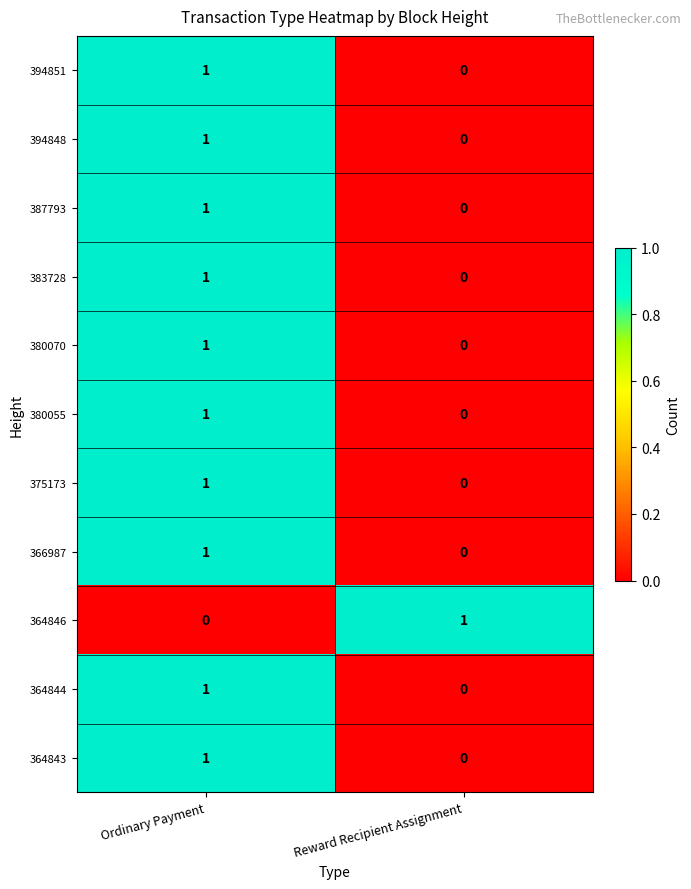

Which category has the lowest value in the 380070 series?

Reward Recipient Assignment